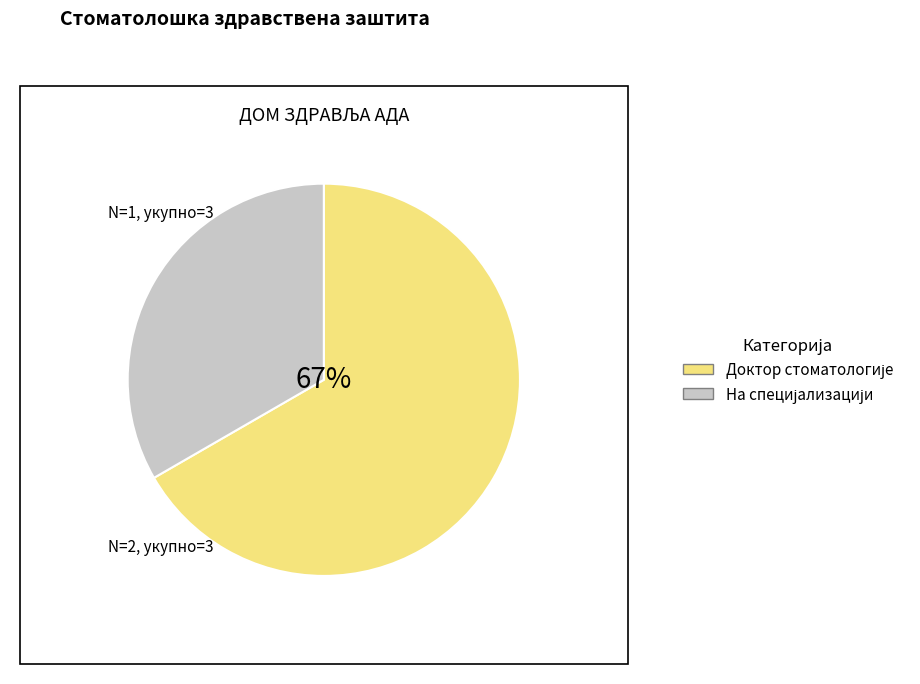

Rank the categories by value from lowest to highest.

На специјализацији, Доктор стоматологије